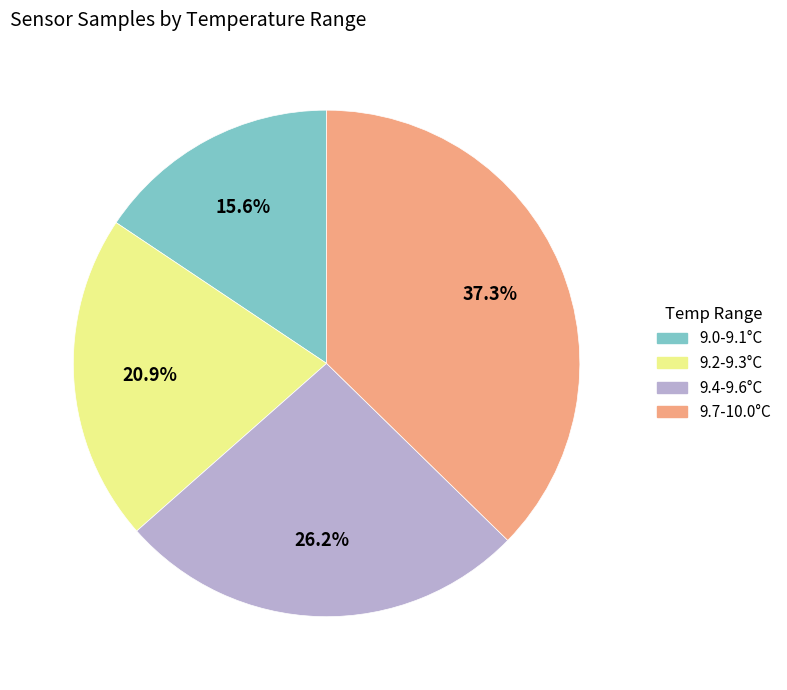

Is there a majority slice in this chart?

No